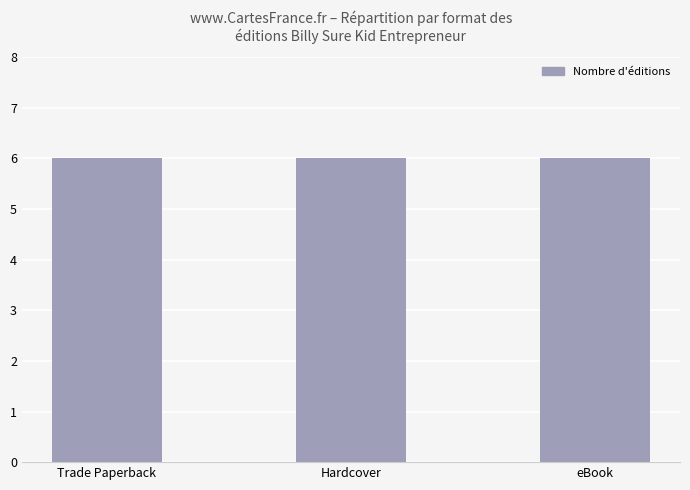

Count the number of data series in this chart.

1